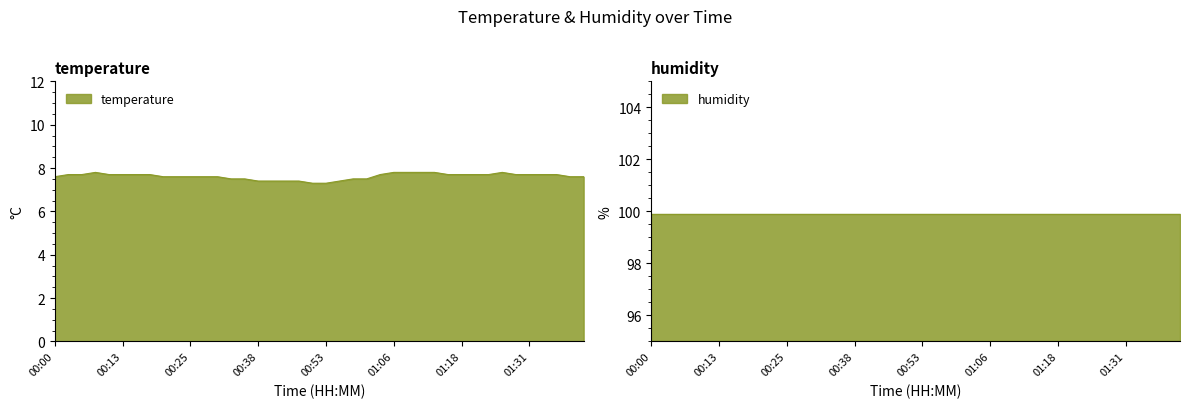

What is the greatest value displayed?

7.8